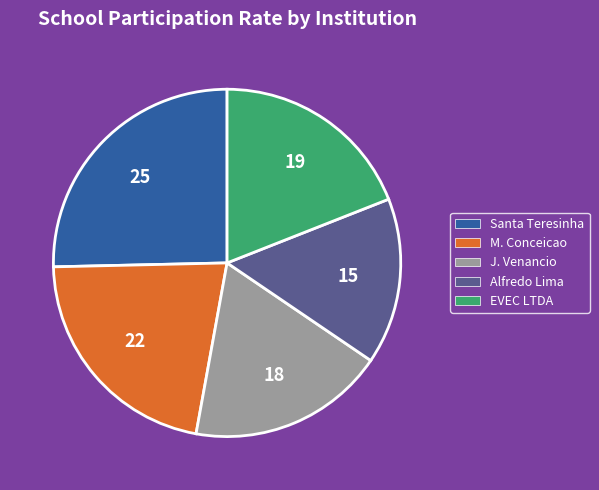

Count the number of slices in the pie.

5